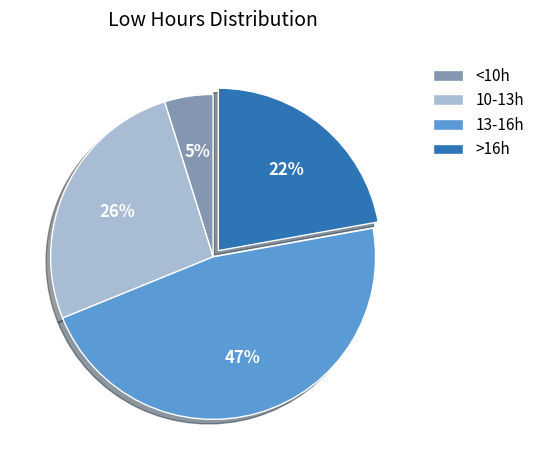

Which has a higher value, 10-13h or >16h?

10-13h